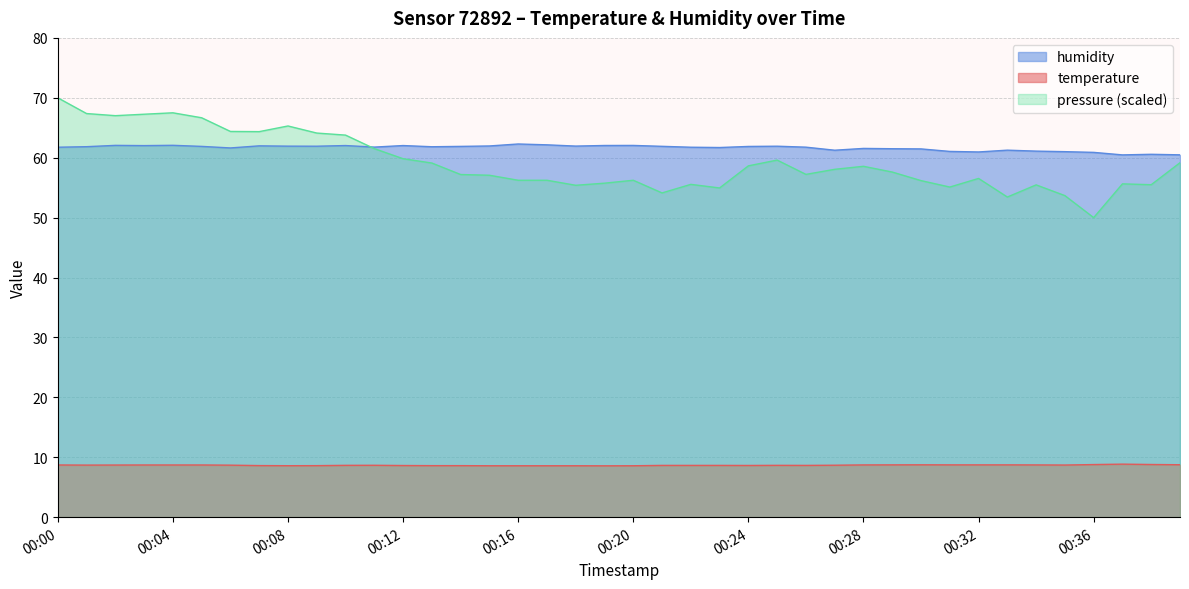

True or false: pressure (scaled) and temperature intersect in this chart.

False